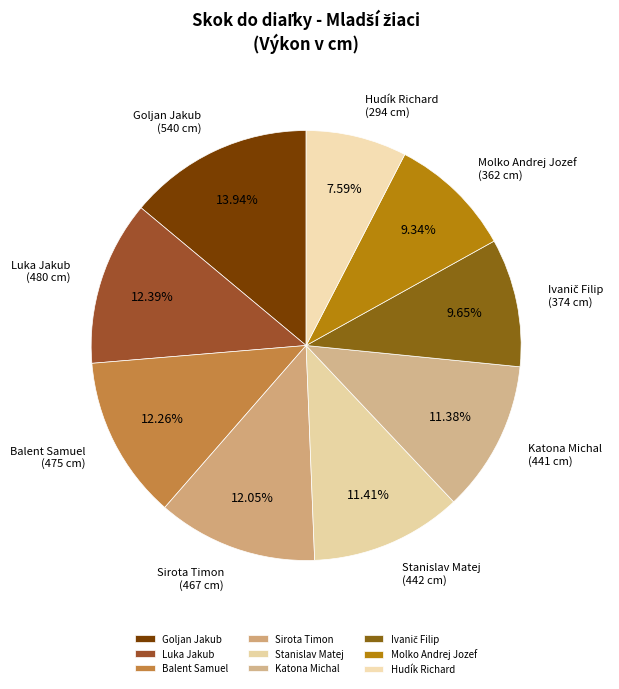

Is there any slice that represents more than half of the pie?

No